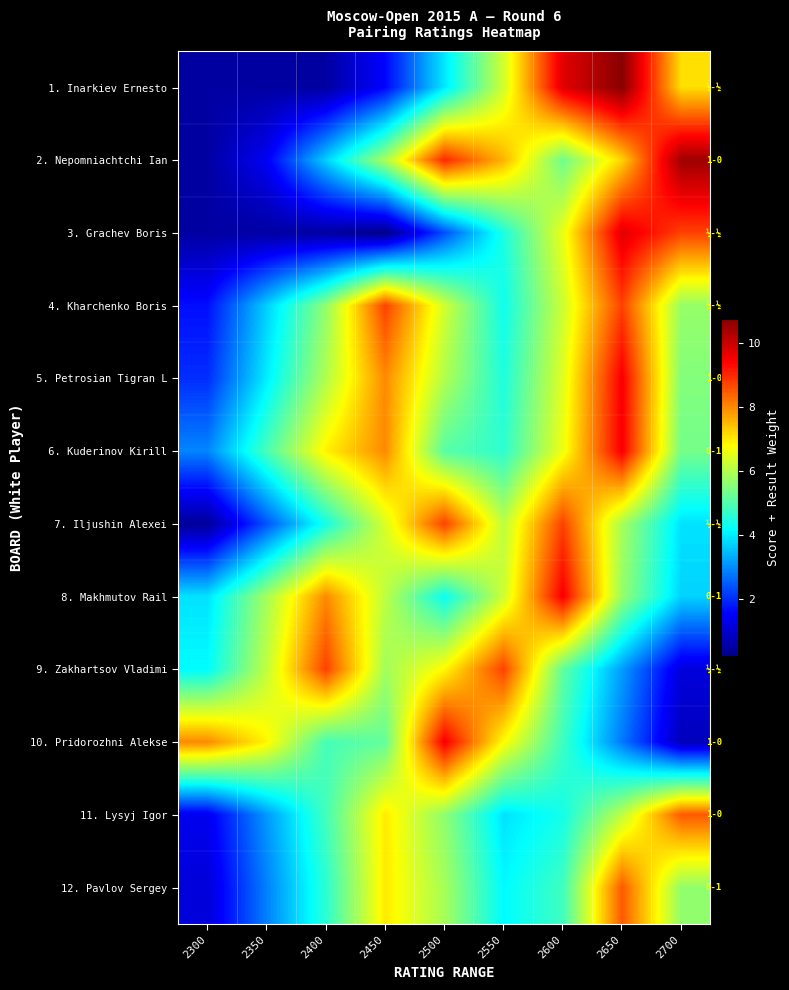

At which category is the sum across all series the highest?

2650